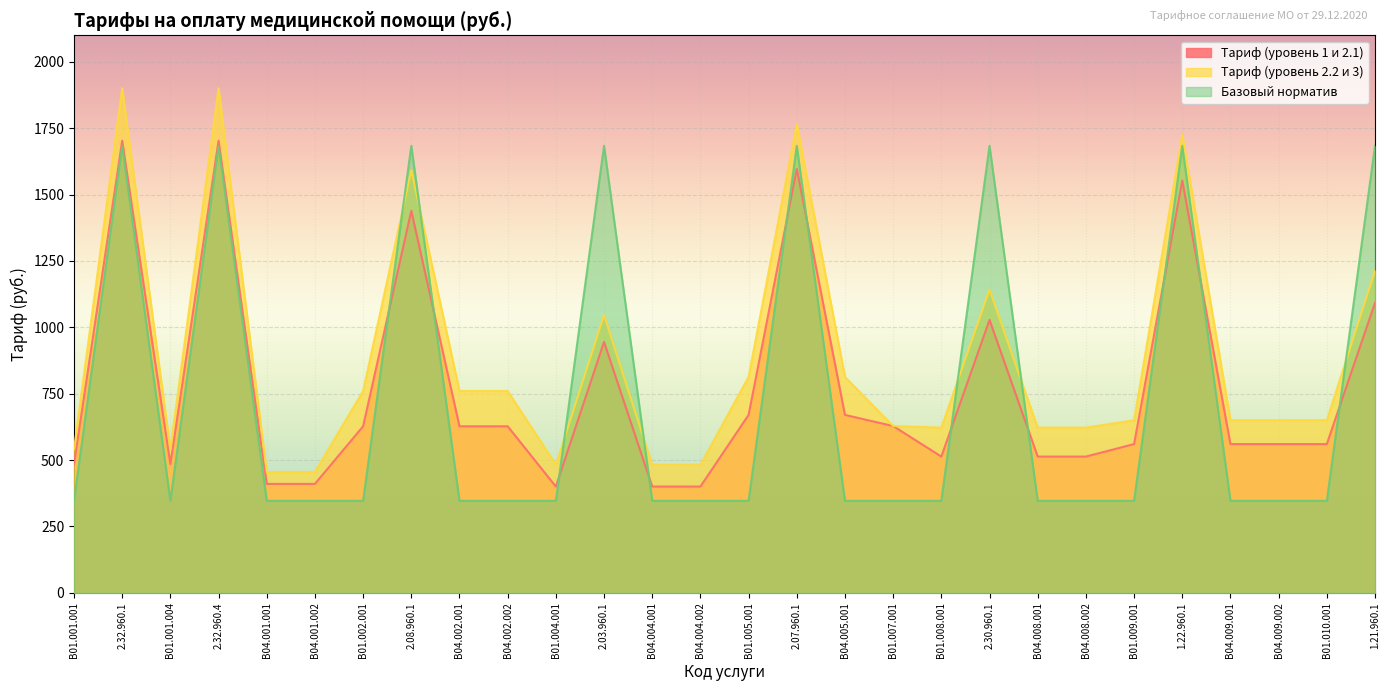

Which series has the largest total across all categories?

Тариф (уровень 2.2 и 3)